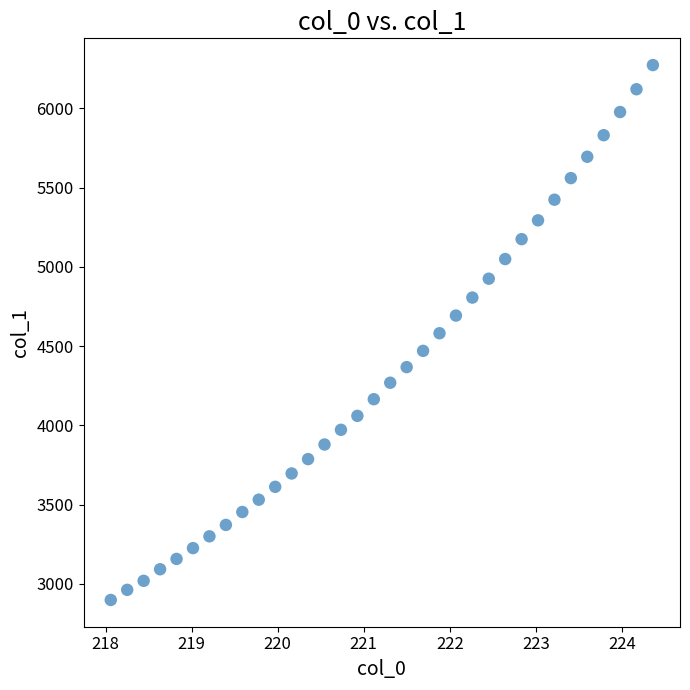

What is the range of X values (max minus min)?

6.3